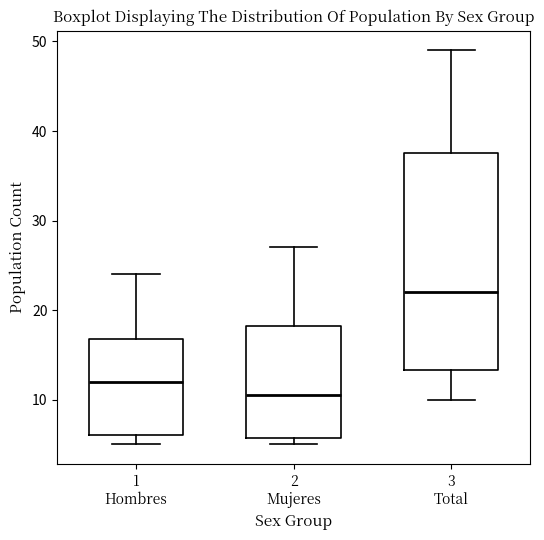

Which box's median line is the highest?

3 Total